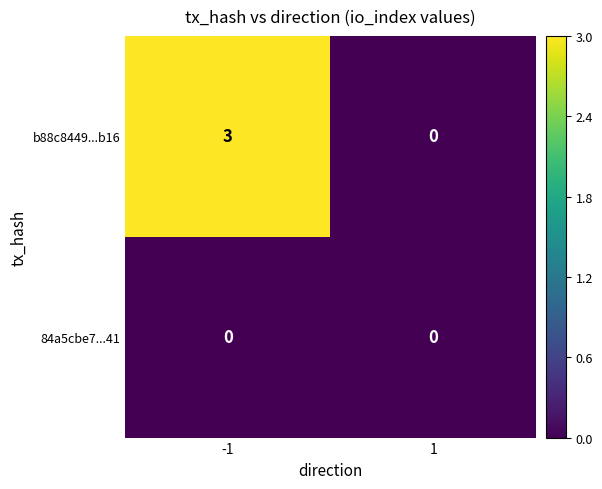

Reading left to right, what are all the values shown in this chart?

b88c8449...b16: -1=3	1=0
84a5cbe7...41: -1=0	1=0